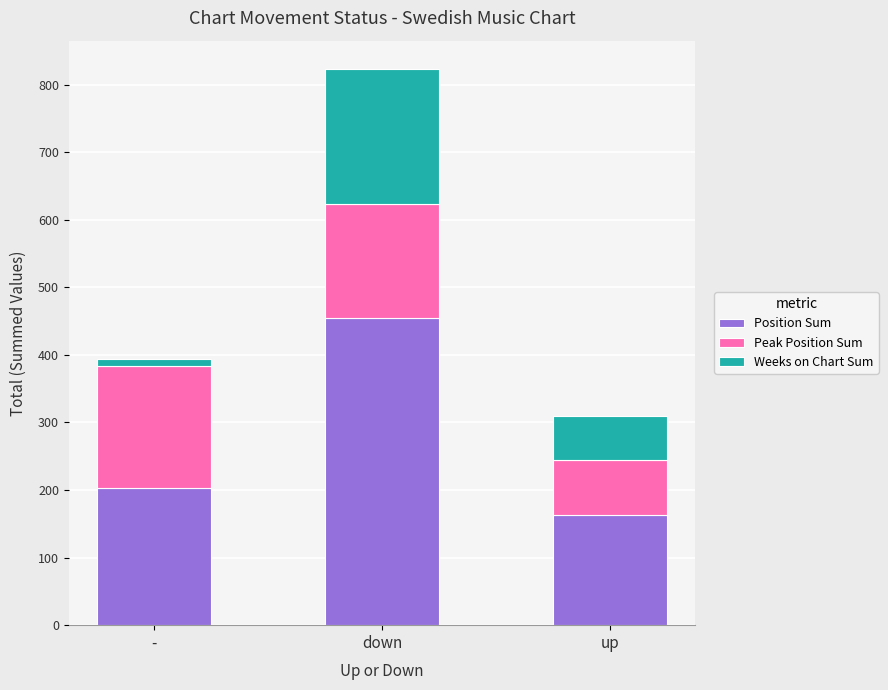

True or false: Position Sum has a value of 203 at -.

True